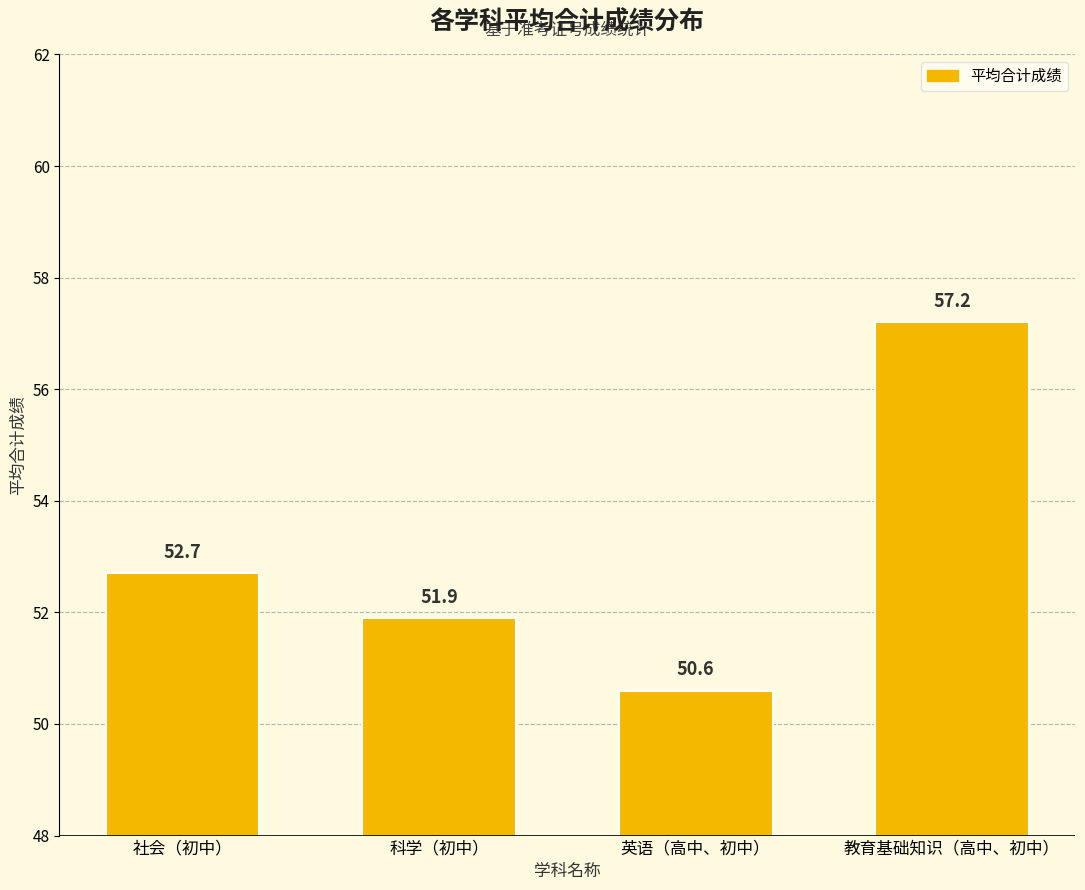

Read the value at 英语（高中、初中）.

50.6